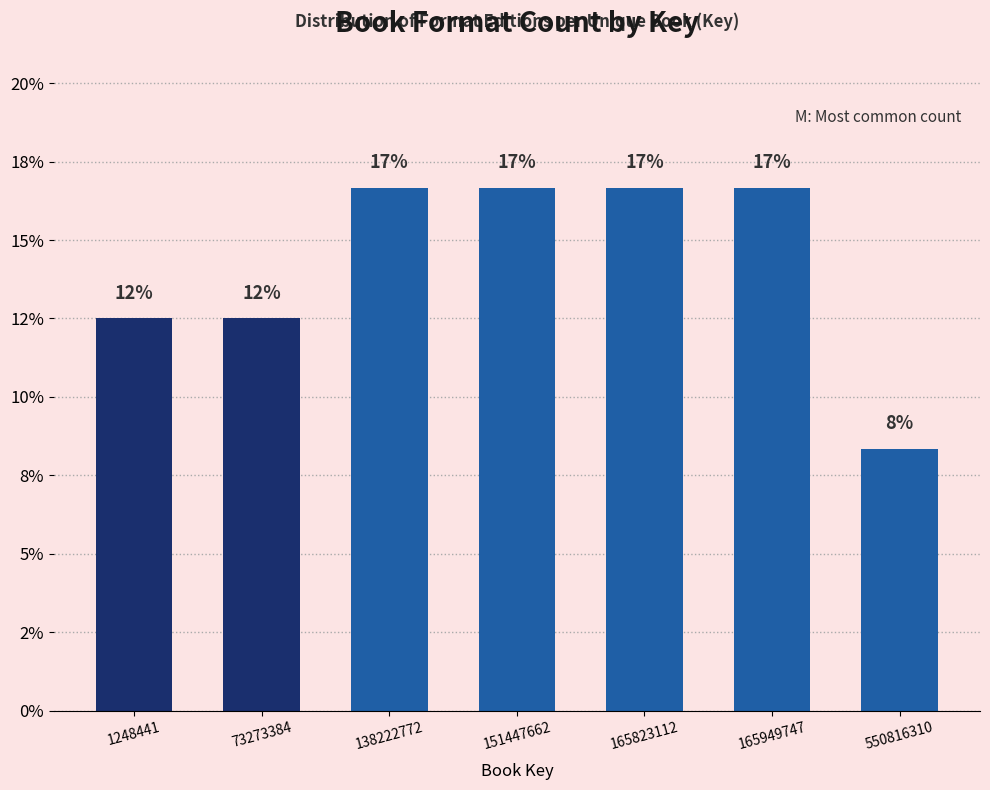

Are the bars horizontal?

No